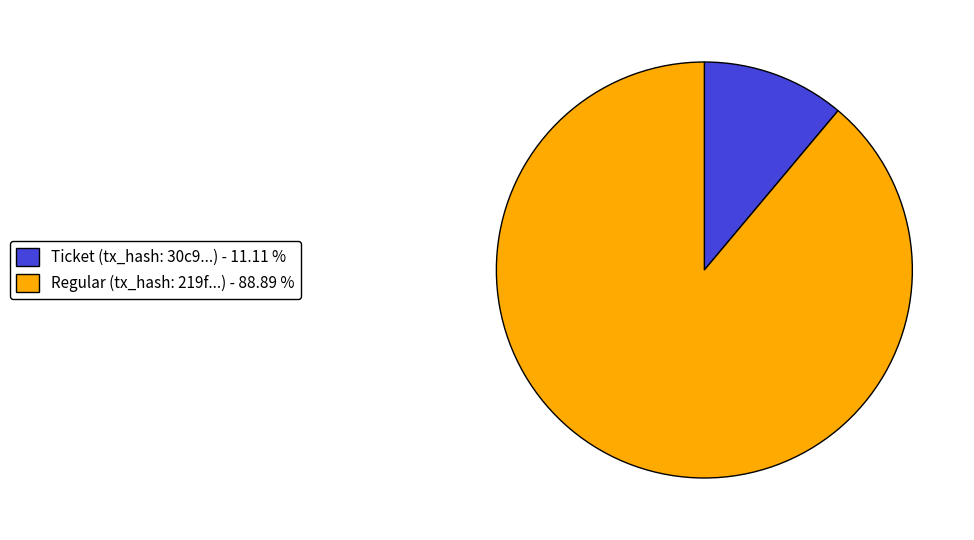

What is the smallest slice in the pie chart?

Ticket (tx_hash: 30c9...) - 11.11 %